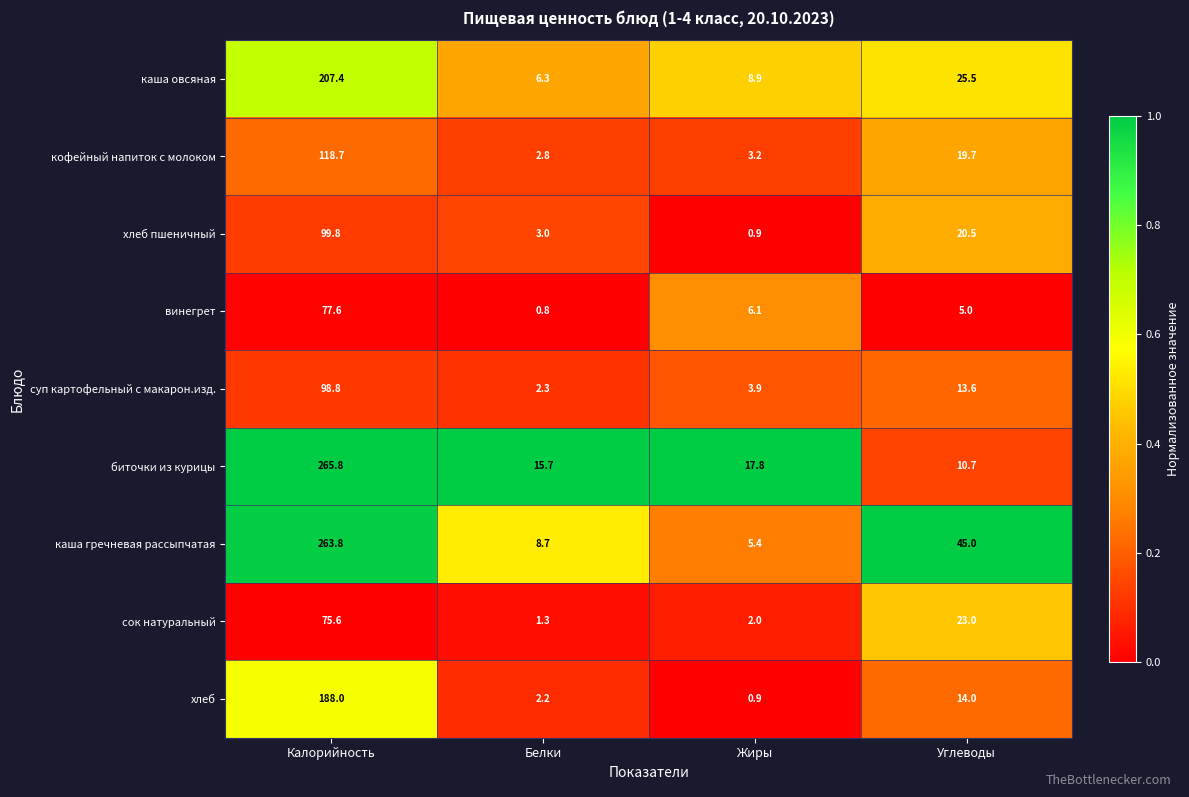

What is the sum of the хлеб values at Углеводы and Жиры?

14.9